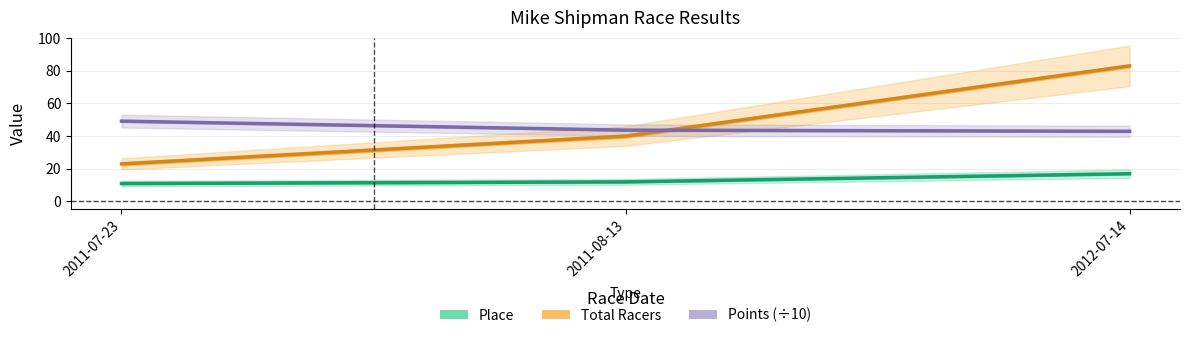

Reading left to right, list all the values displayed in this chart.

Place: 11.0	12.0	17.0
Total Racers: 23.0	40.0	83.0
Points (÷10): 49.2	43.7	43.0